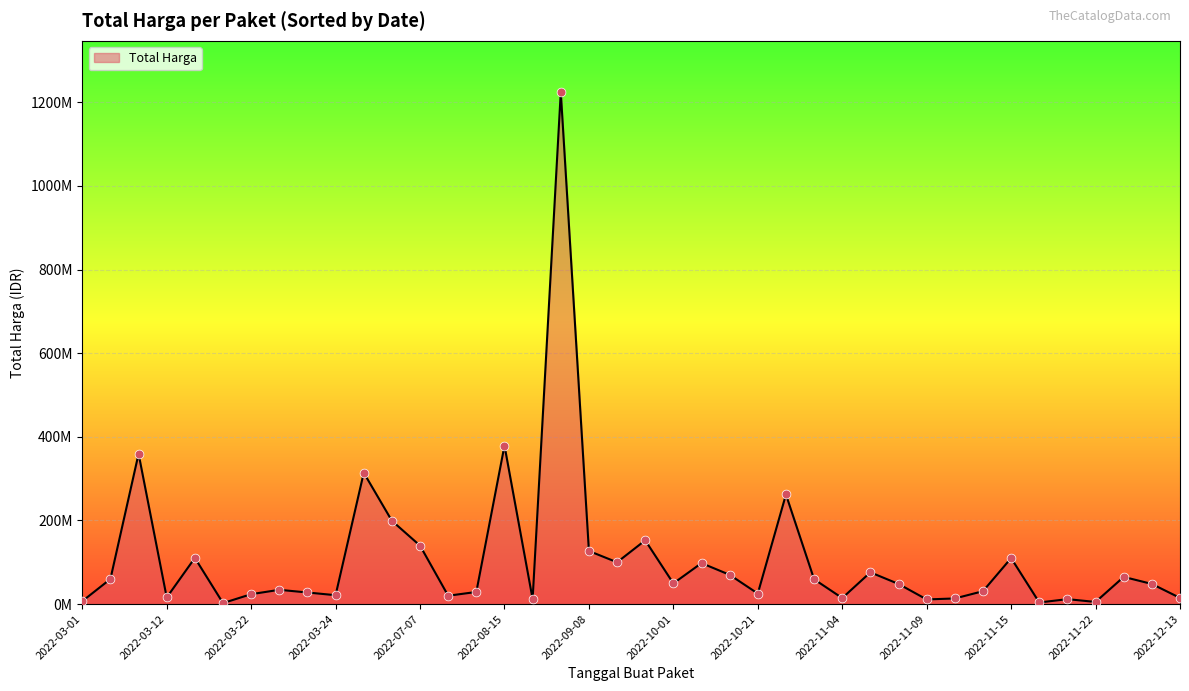

Is this an area chart (filled region under the line)?

Yes